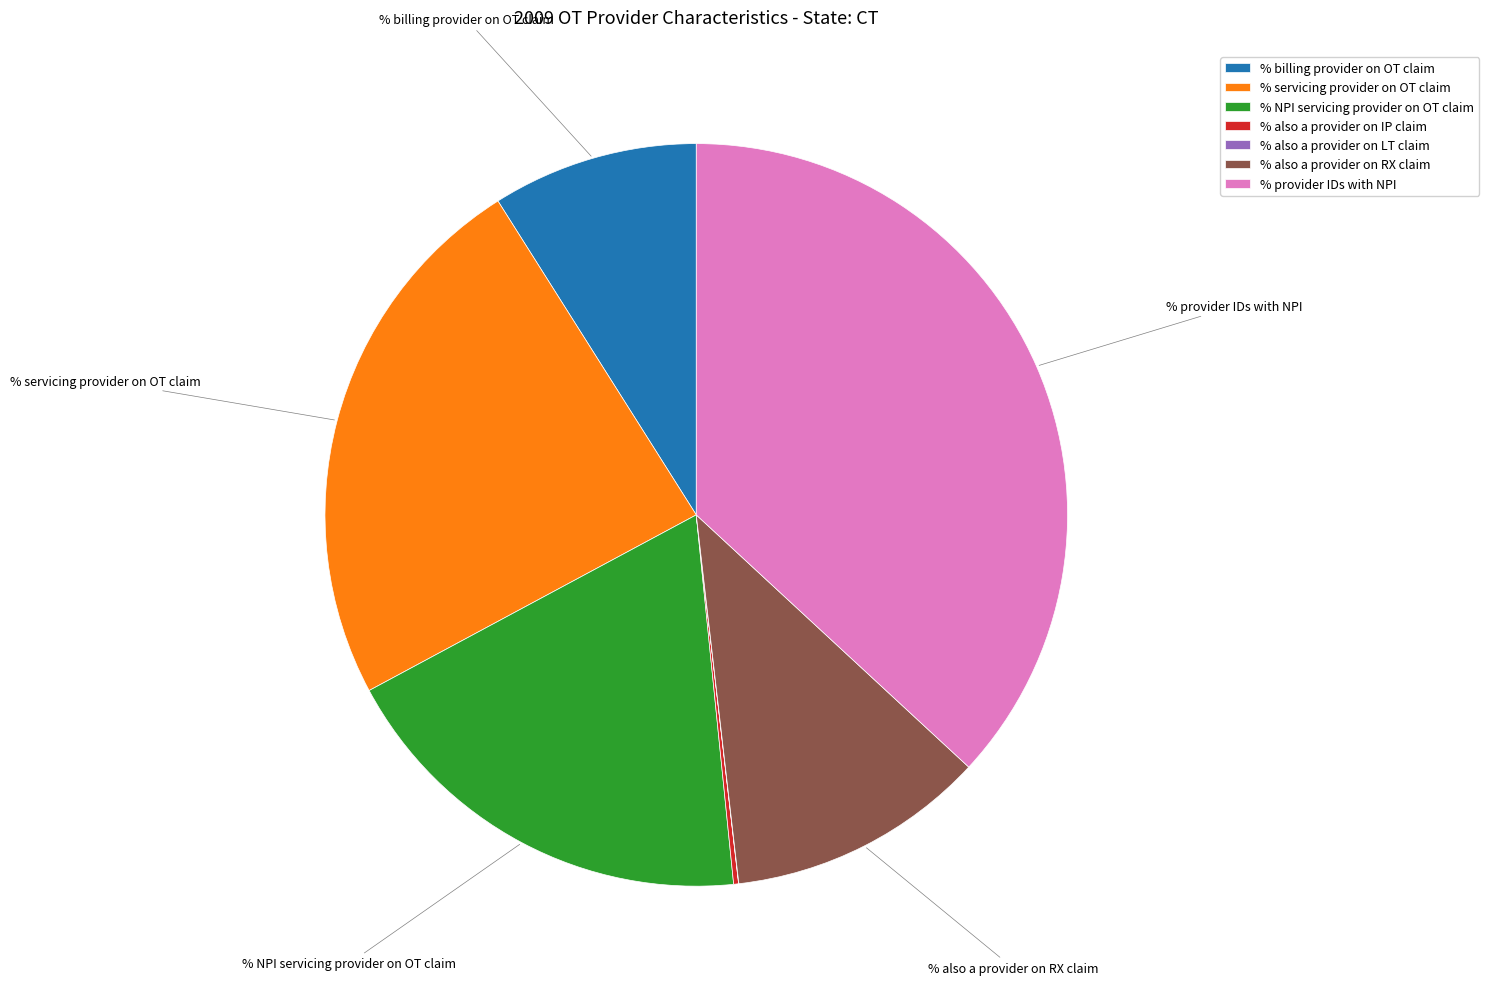

Between % servicing provider on OT claim and % provider IDs with NPI, which is larger?

% provider IDs with NPI